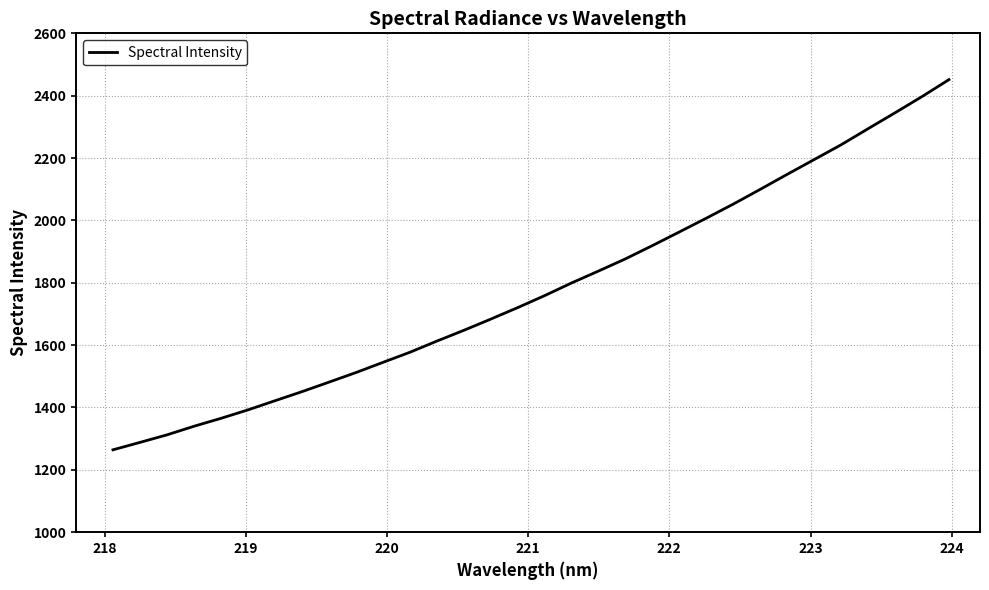

Reading left to right, transcribe all the data shown in this chart.

1264.2	1288.0	1312.2	1339.7	1365.2	1392.3	1421.6	1450.7	1481.2	1511.9	1544.6	1577.0	1612.9	1647.4	1683.4	1720.4	1758.9	1799.5	1837.8	1876.9	1919.5	1963.2	2007.4	2052.6	2099.9	2147.9	2195.3	2242.7	2294.3	2345.2	2397.2	2451.6